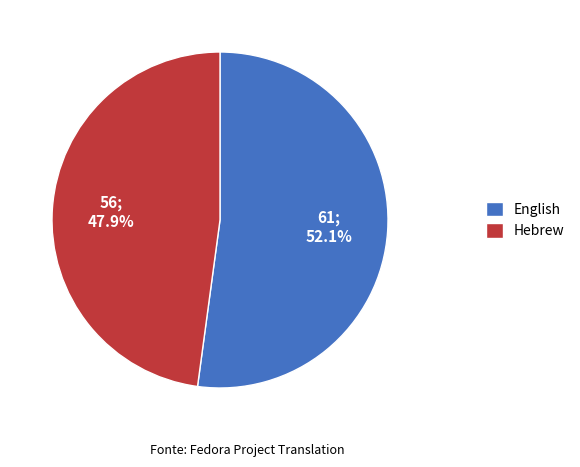

The Hebrew slice represents 48% of the pie. True or false?

True